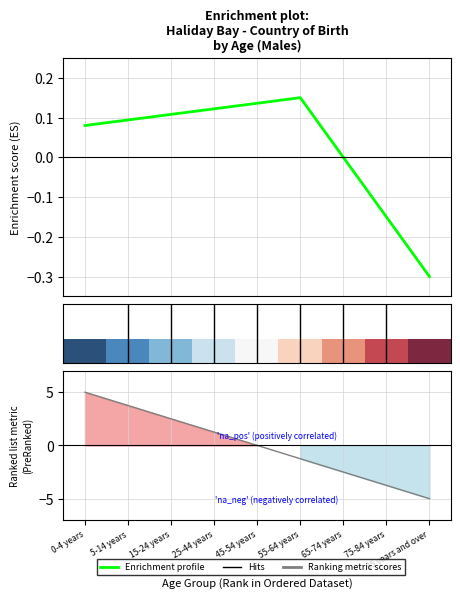

True or false: Hits and Enrichment profile cross at least once.

True